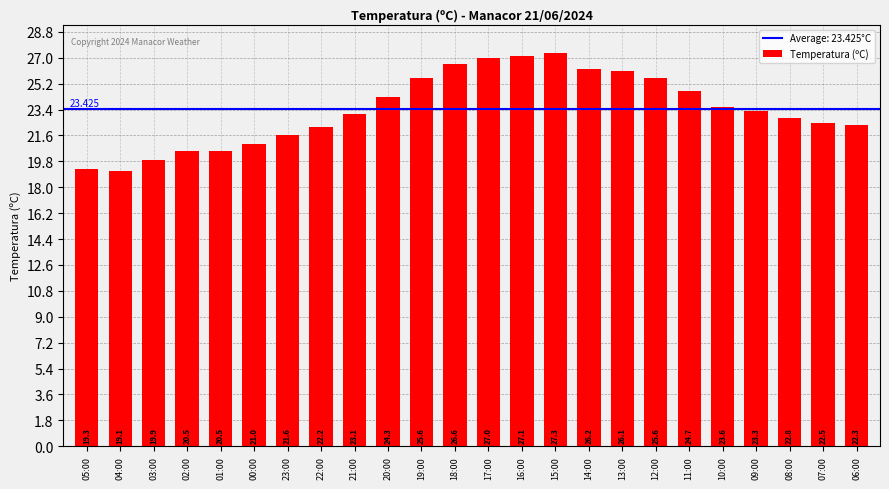

Between 16:00 and 10:00, which is larger?

16:00